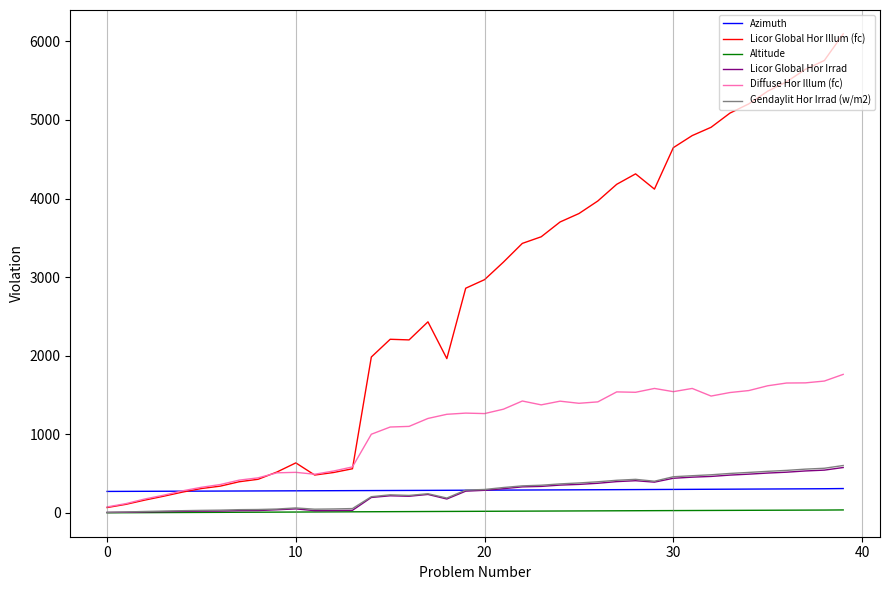

Count the number of data series in this chart.

6